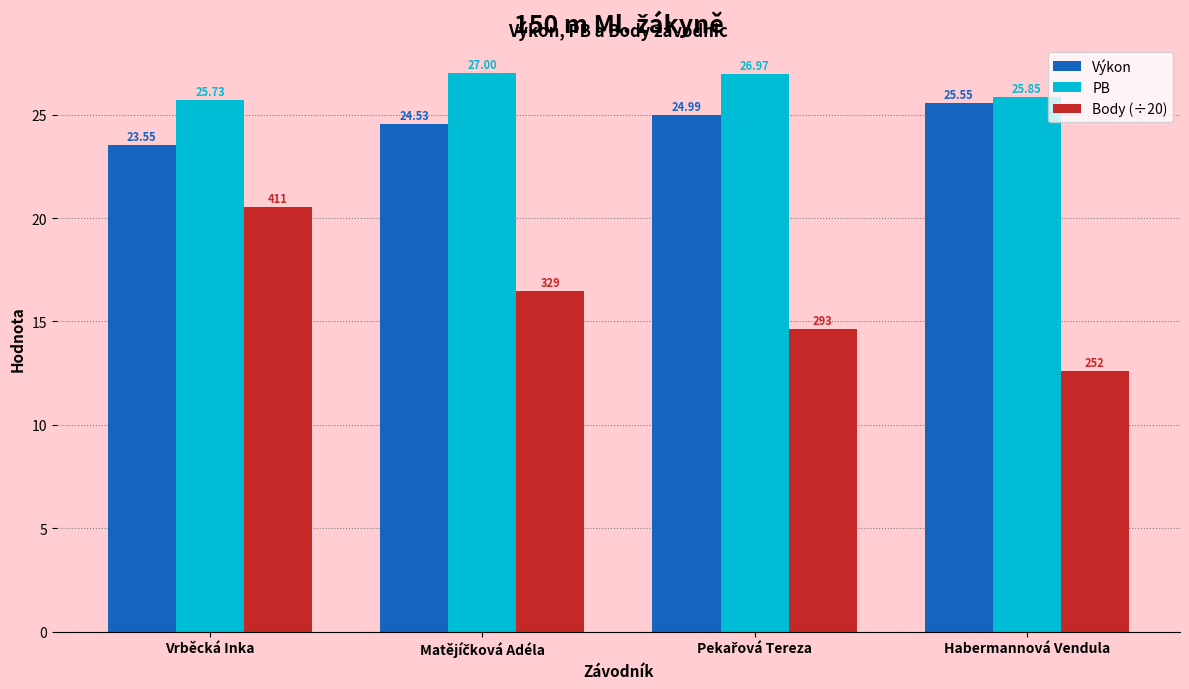

Which series has the largest total across all categories?

PB